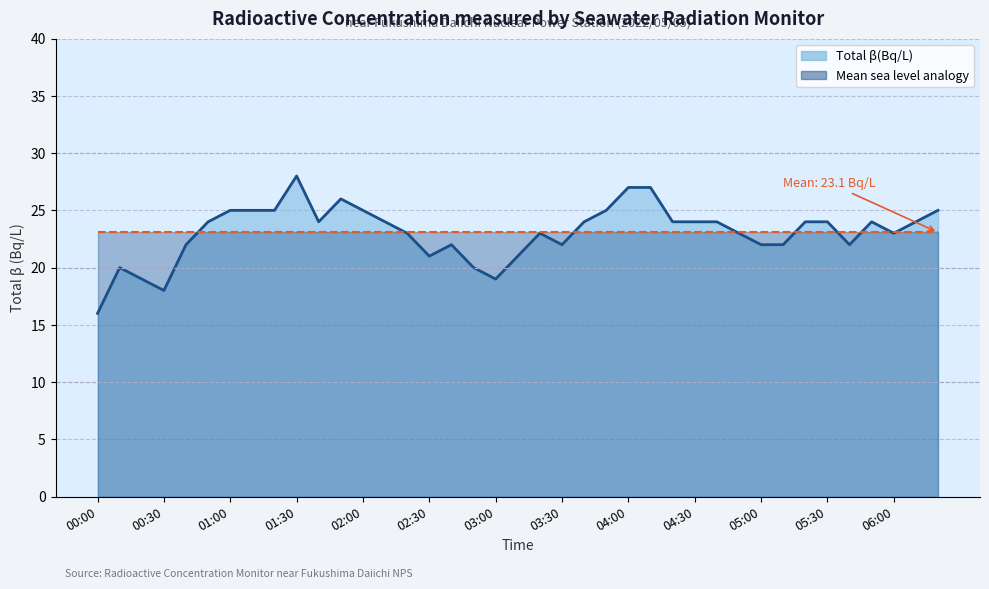

Does the chart have visible grid lines?

Yes